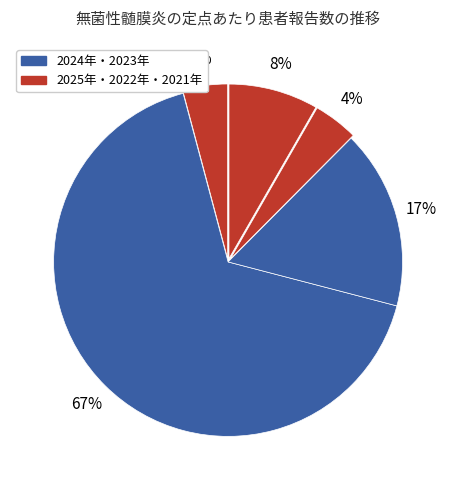

Rank the categories by value from highest to lowest.

2025年, 2024年, 2022年, 2023年, 2021年